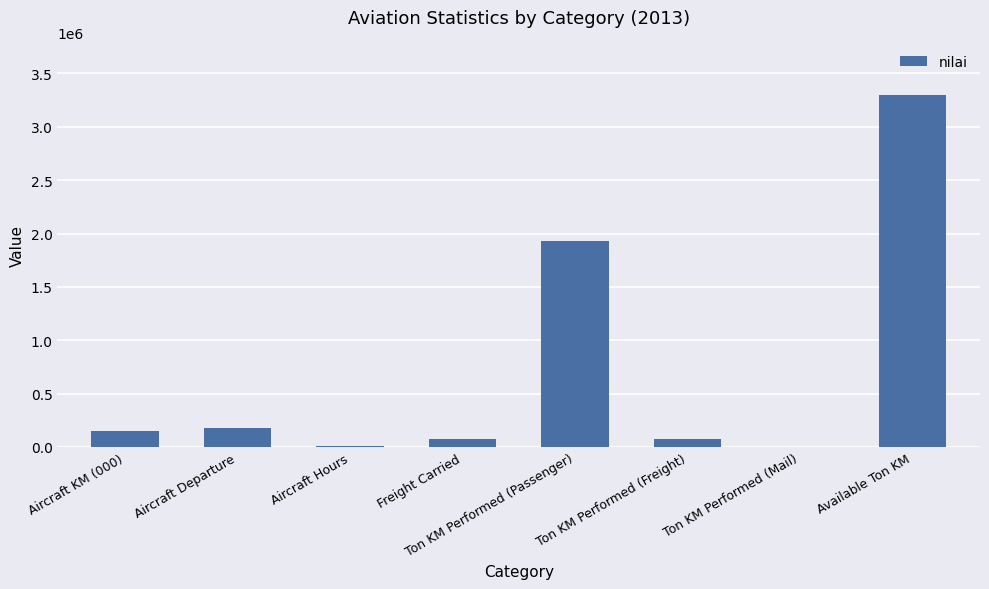

What is the ratio of the value at Ton KM Performed (Mail) to the value at Aircraft Hours?

0.1